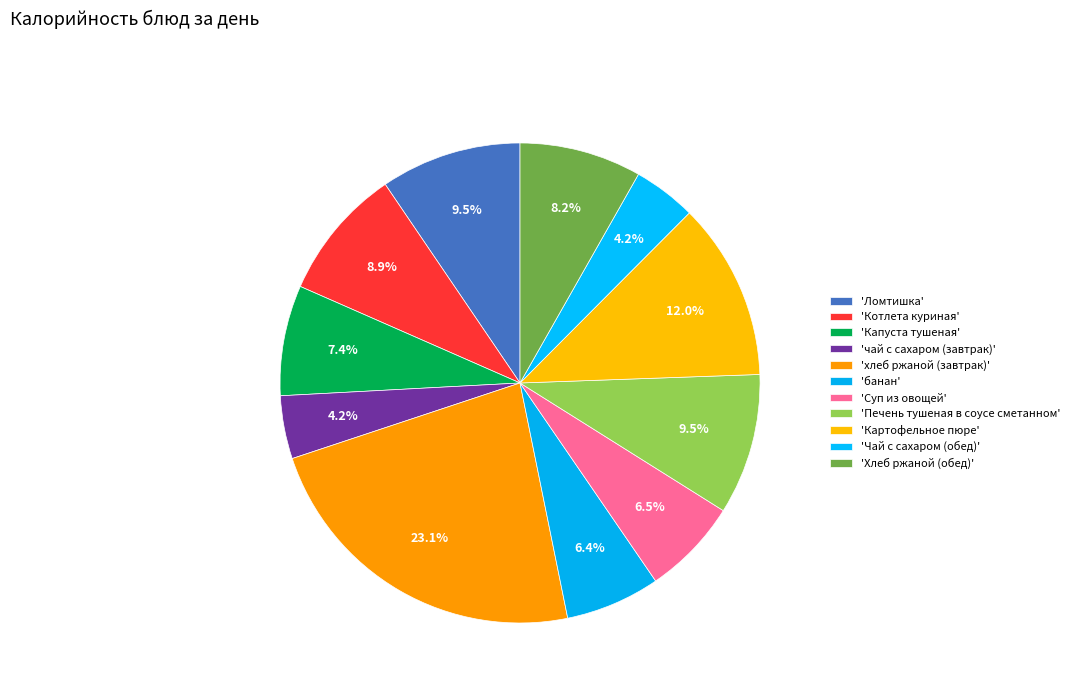

How many segments does this pie chart have?

11